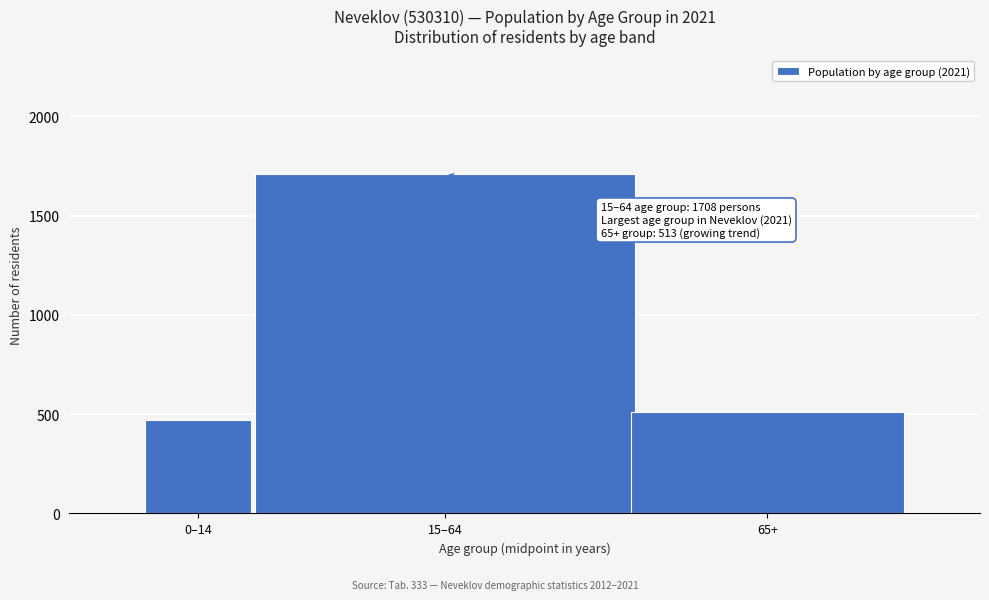

Reading left to right, list all the values displayed in this chart.

0–14=470	15–64=1708	65+=513